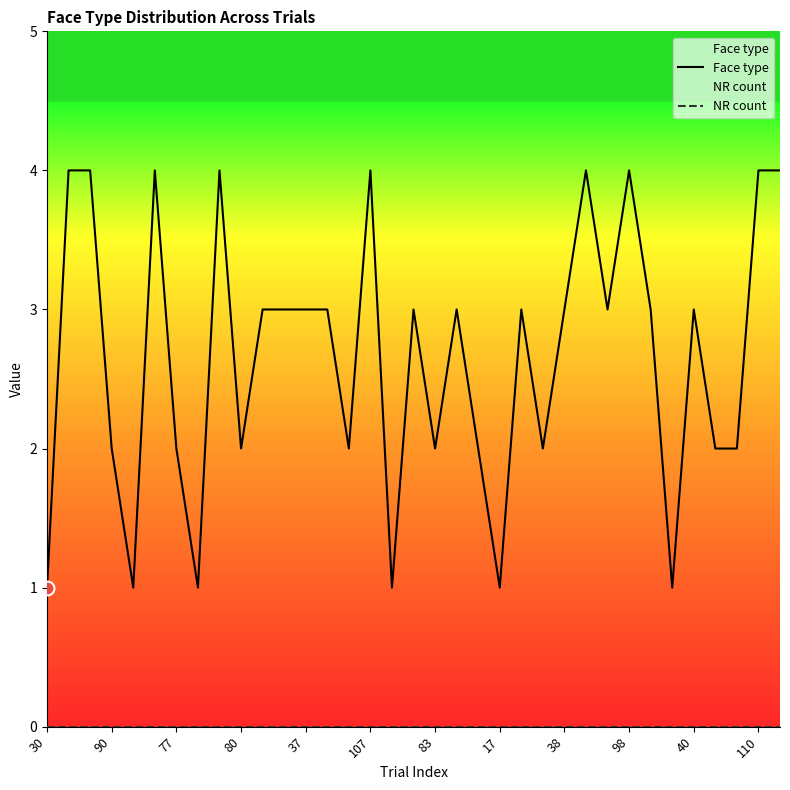

What are all the series names shown in the legend?

Face type, NR count